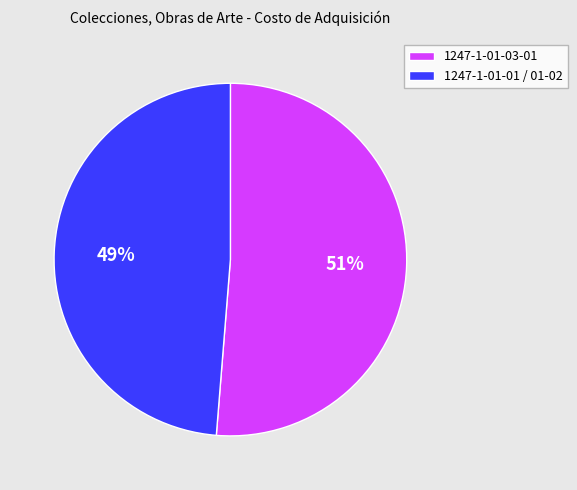

Does 1247-1-01-03-01 represent more than half of the total?

Yes